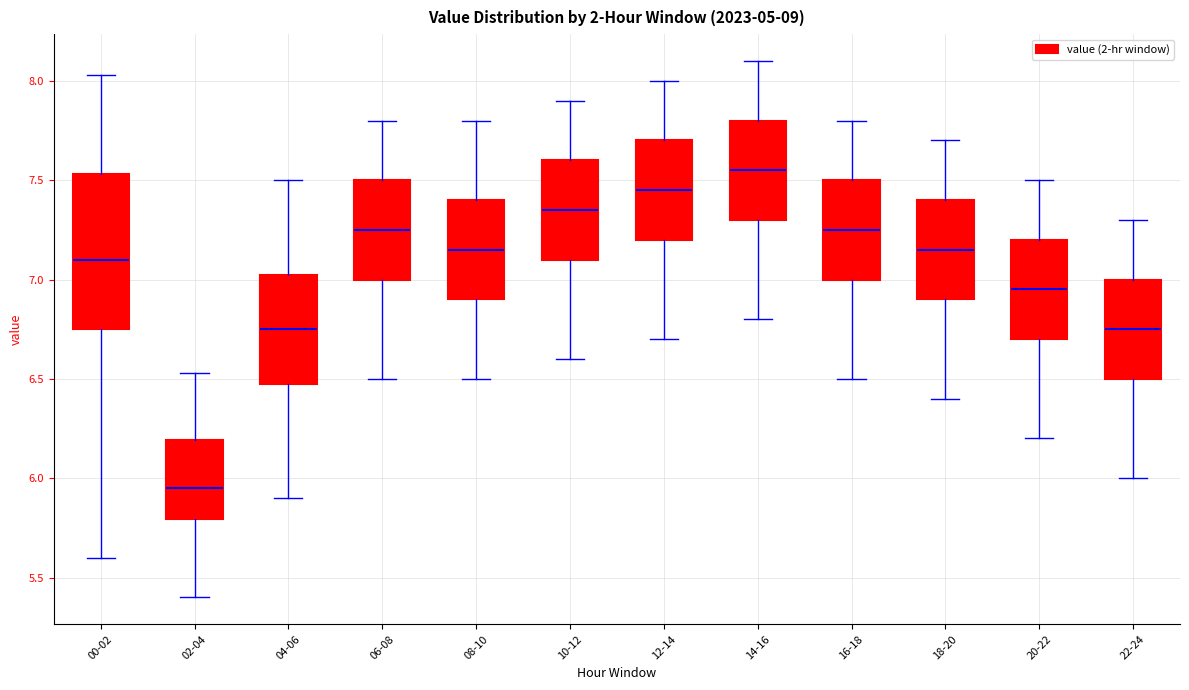

Which box's median line is the highest?

14-16